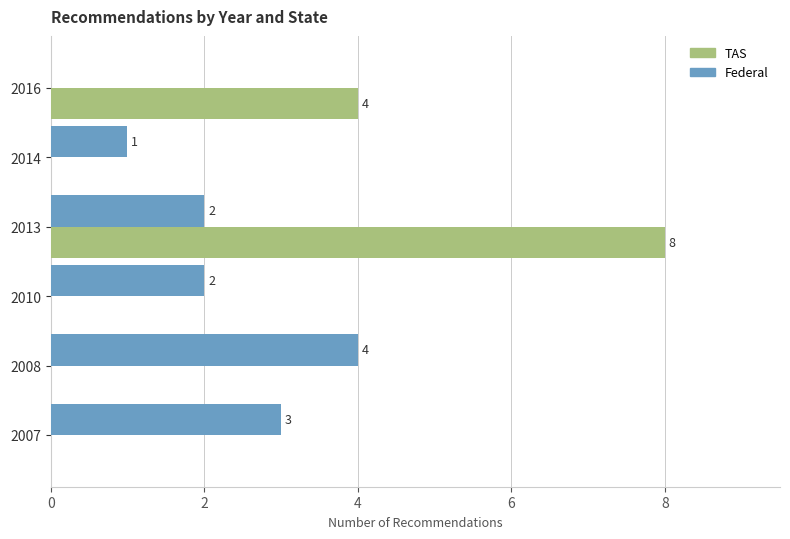

How many Federal values are between 1 and 3?

4